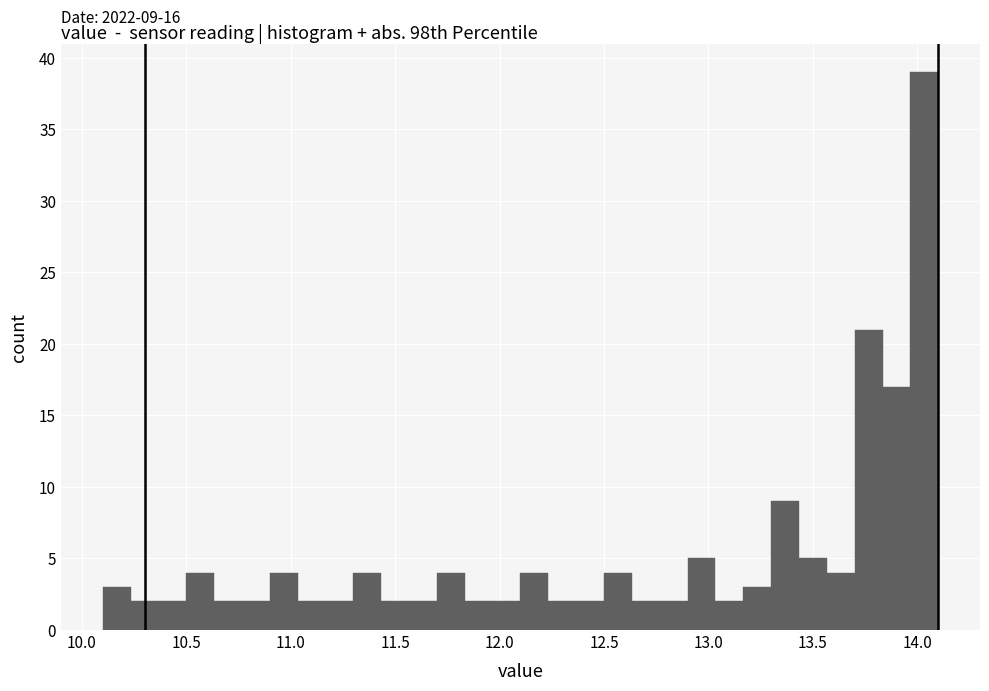

Read against the x-axis, roughly where is the centre of the tallest bar?

14.05